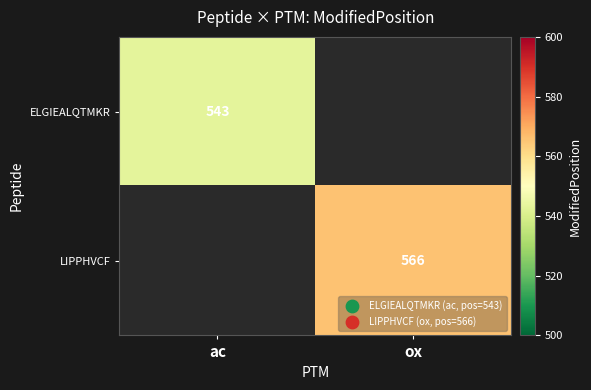

True or false: LIPPHVCF has a value of 330 at ox.

False